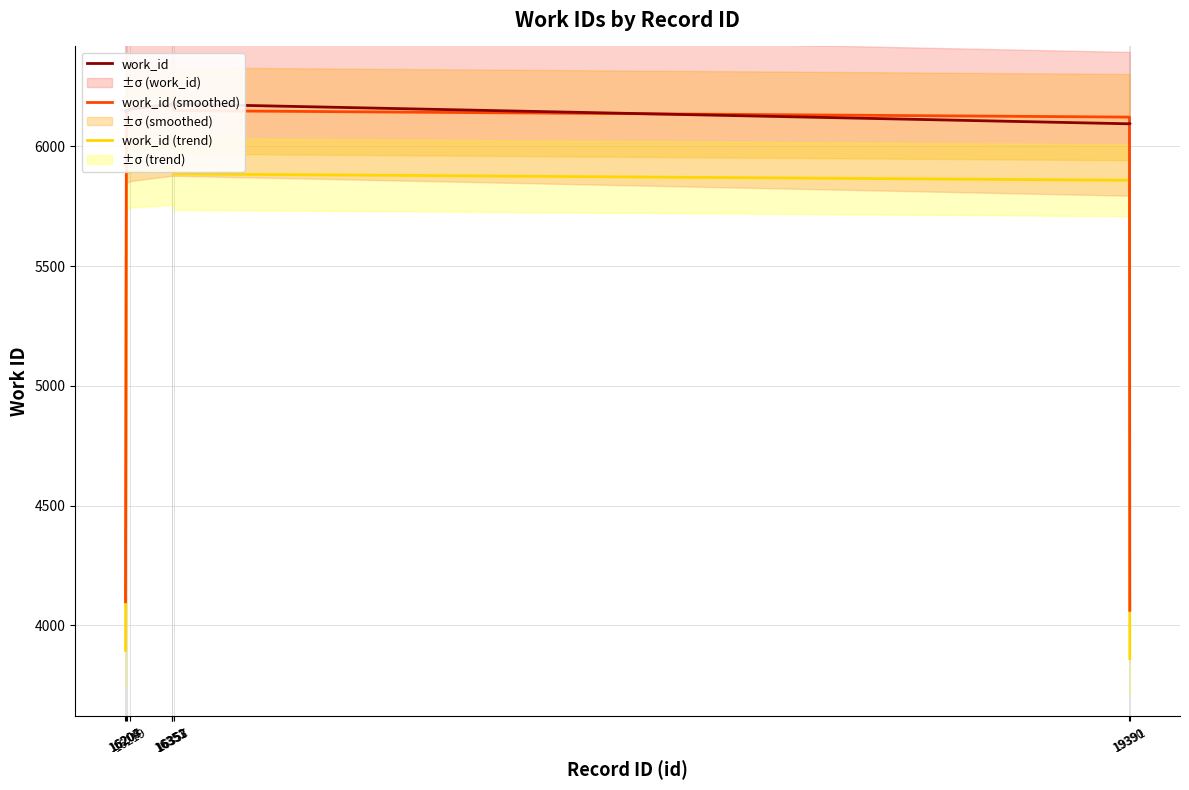

Is this an area chart (filled region under the line)?

No